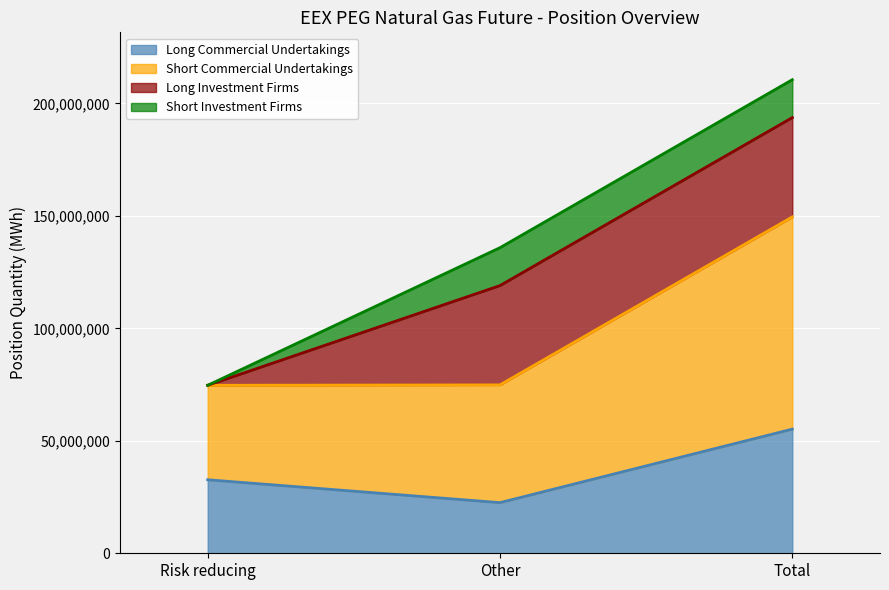

The value of Long Commercial Undertakings at Risk reducing is 6820394. True or false?

False